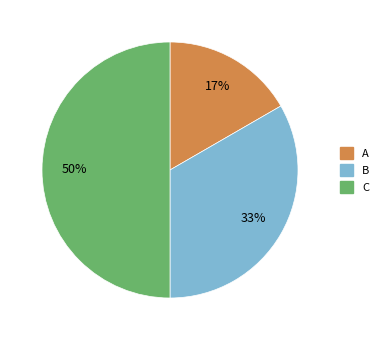

Is the sum of B and C greater than half?

Yes